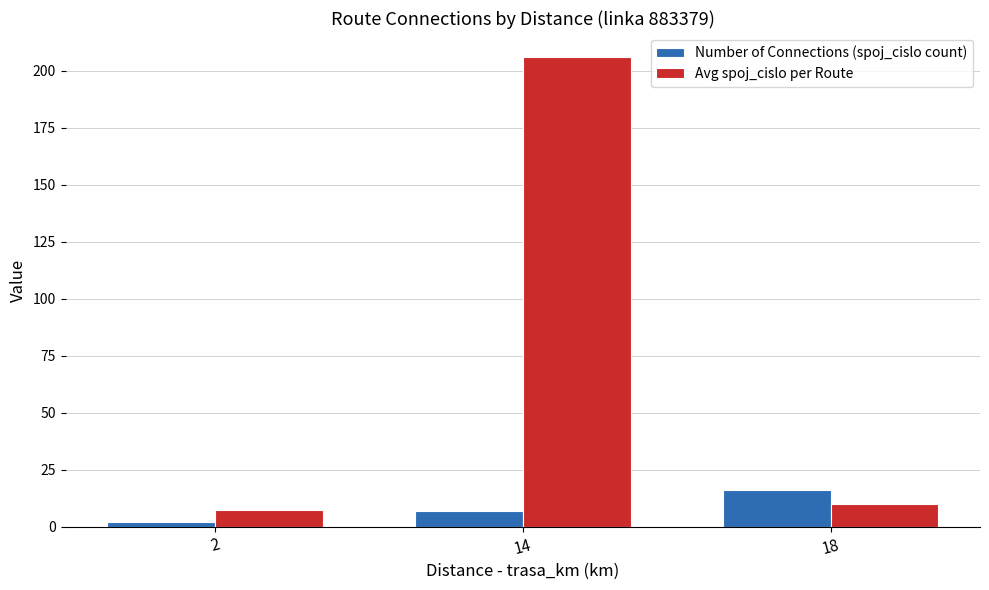

How many distinct data groups are displayed?

2